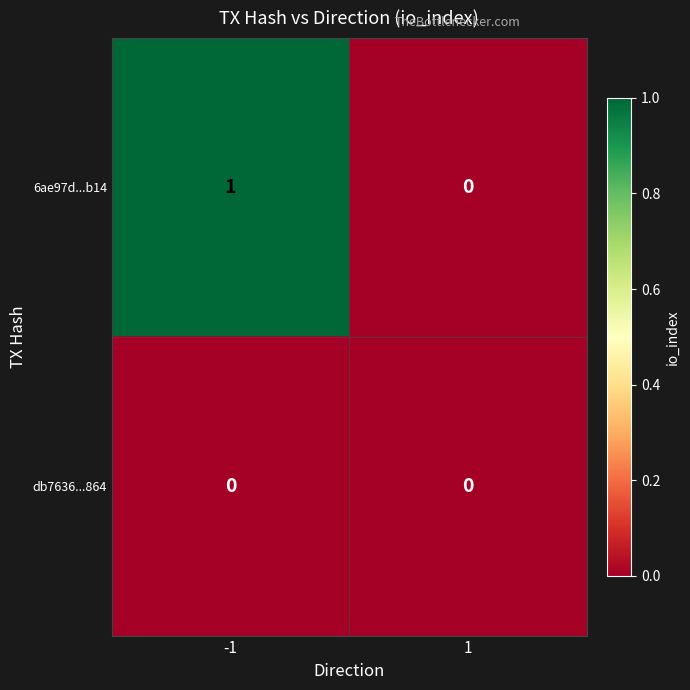

Which series has the largest total across all categories?

6ae97d...b14